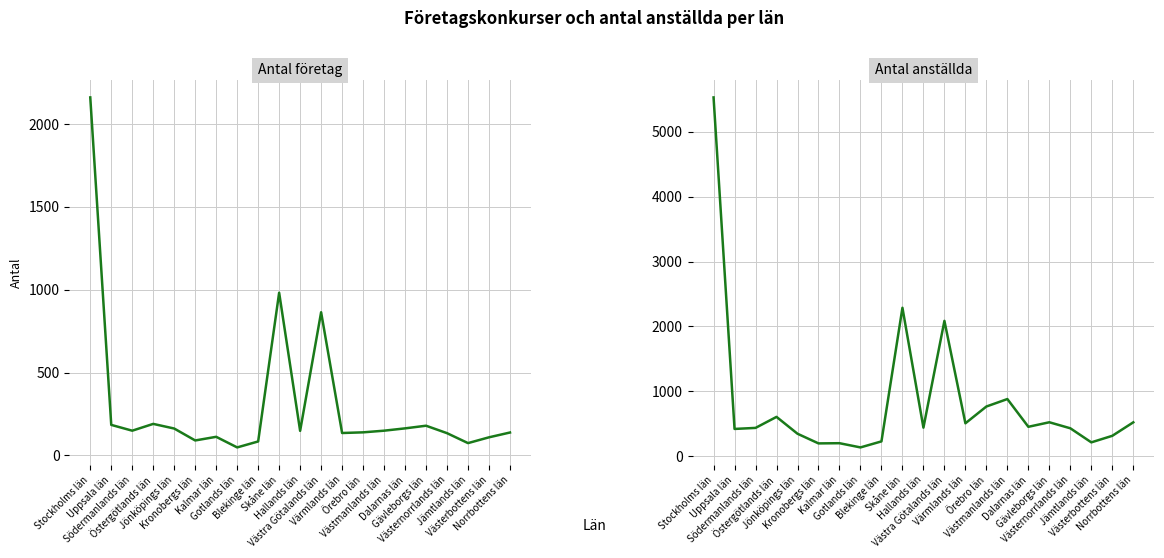

True or false: Antal anställda and Antal företag cross at least once.

False